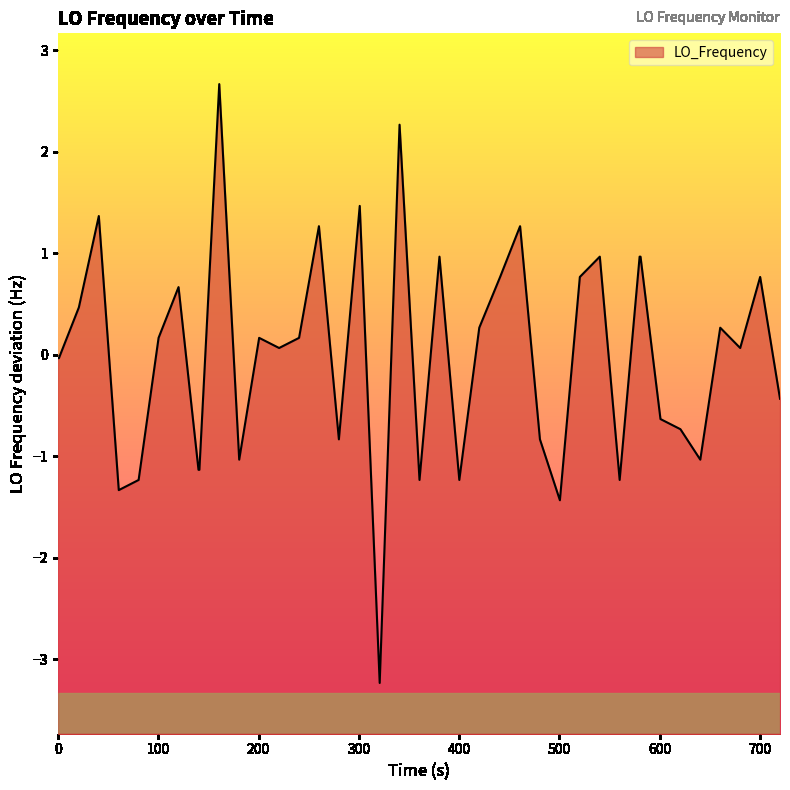

What is the maximum value shown in the chart?

2.7